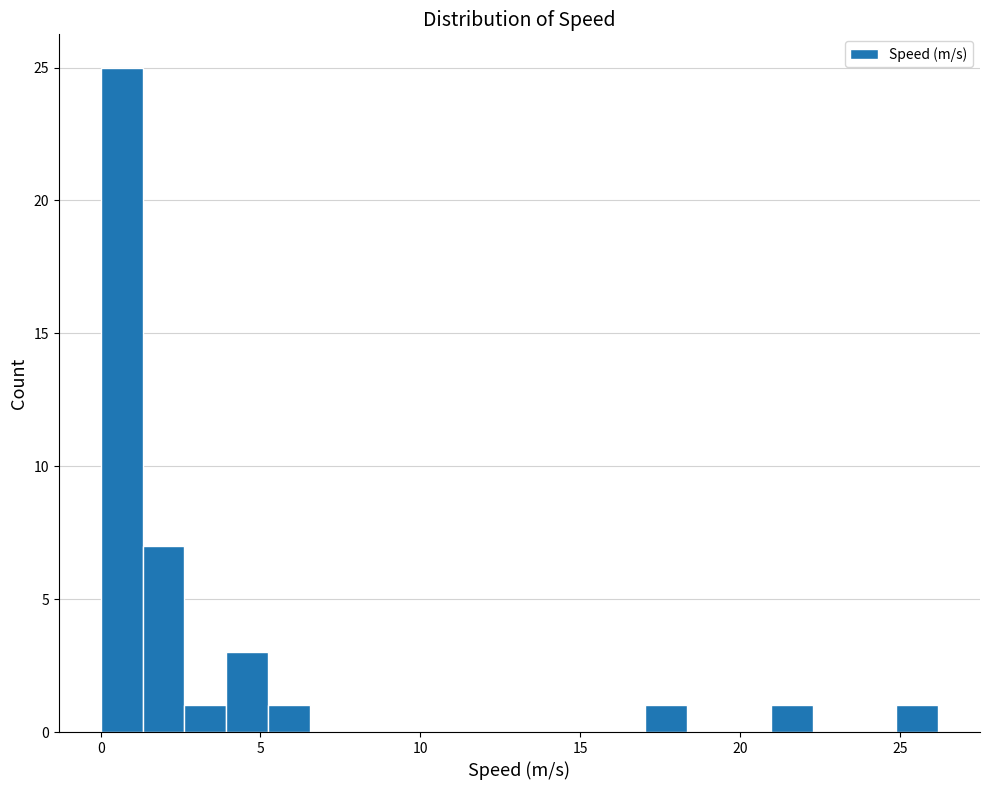

Read against the x-axis, roughly where is the centre of the tallest bar?

0.5